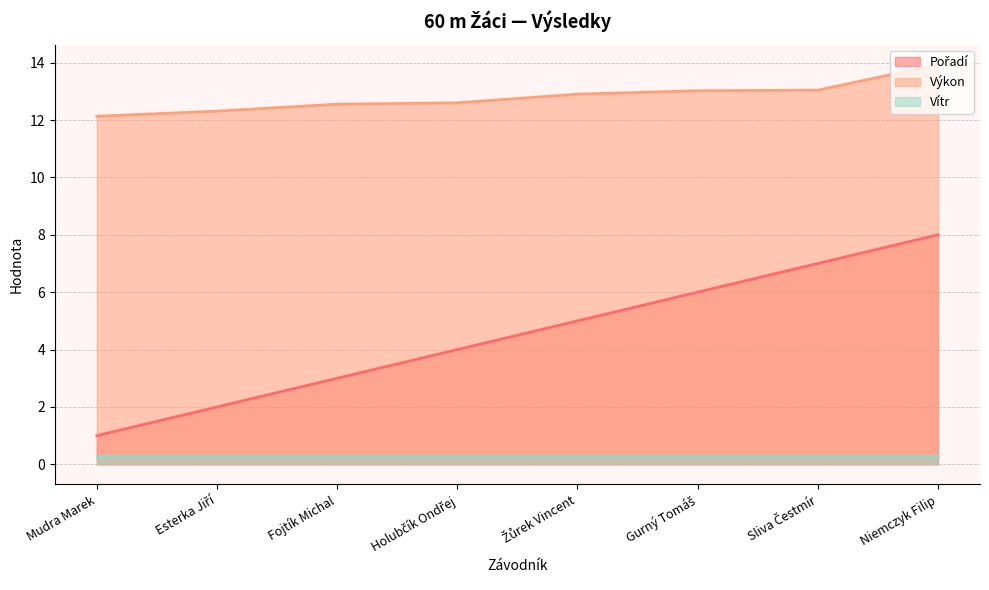

What is the sum of the Pořadí values at Niemczyk Filip and Sliva Čestmír?

15.0